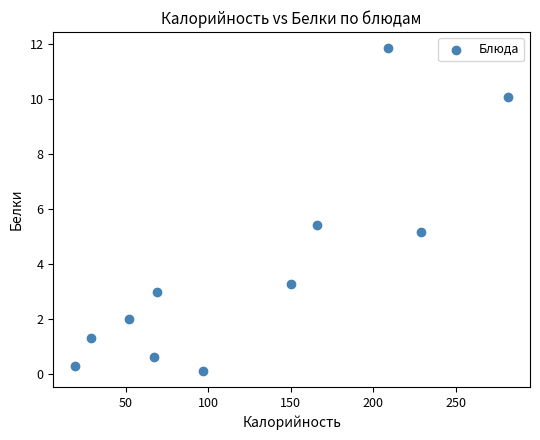

What Y value in the scatter plot is closest to 5?

5.2